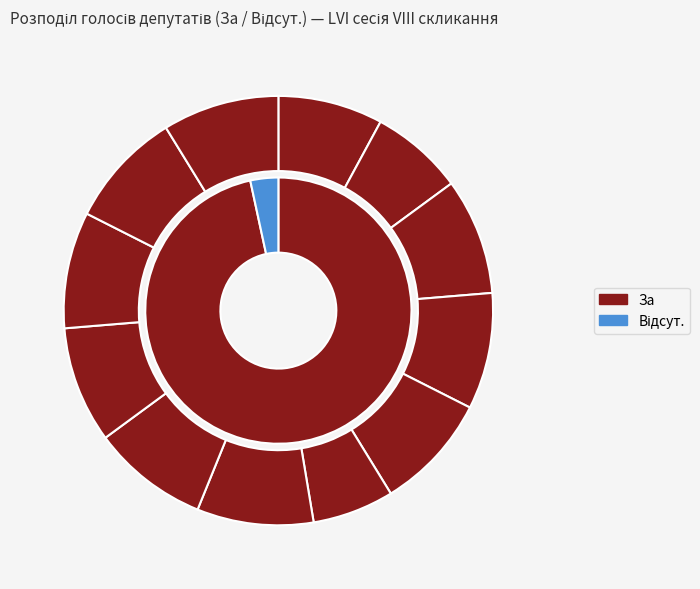

Does Кісак represent more than half of the total?

No